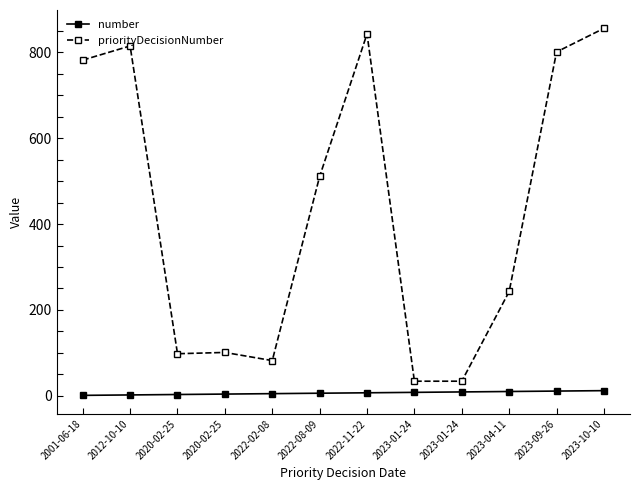

What are all the series names shown in the legend?

number, priorityDecisionNumber